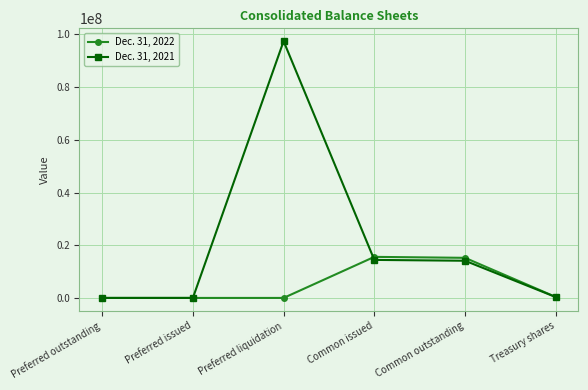

Which series has the largest total across all categories?

Dec. 31, 2021